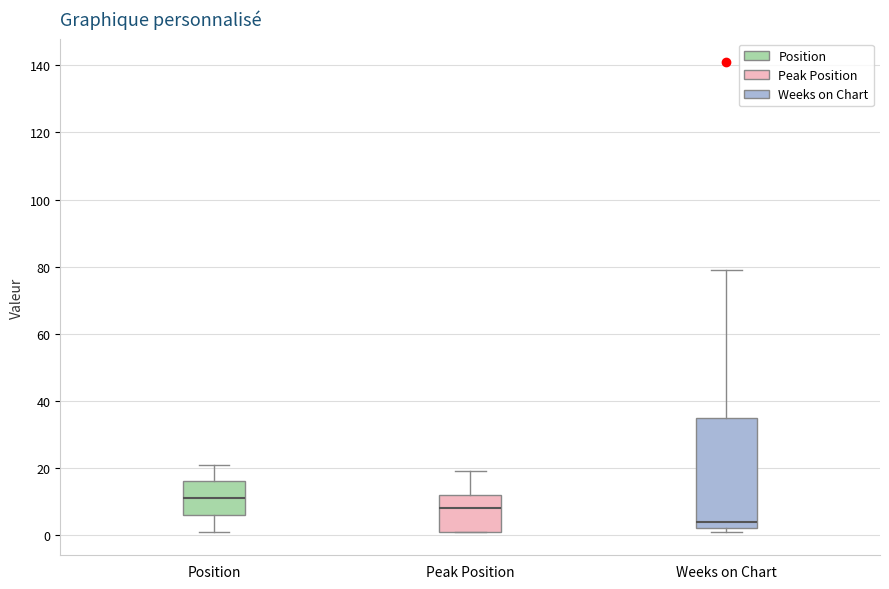

Where does the median line of the box for Weeks on Chart sit on the y-axis? The values are not printed on the chart, so give them approximately, as read against the axis.

4